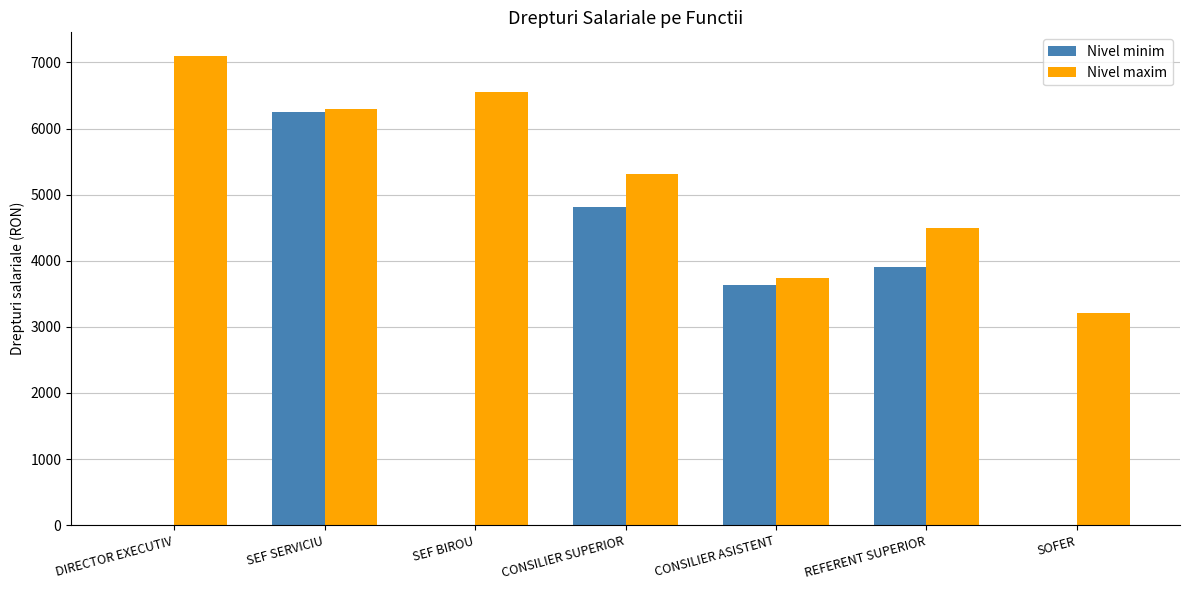

At which category is the sum across all series the highest?

SEF SERVICIU